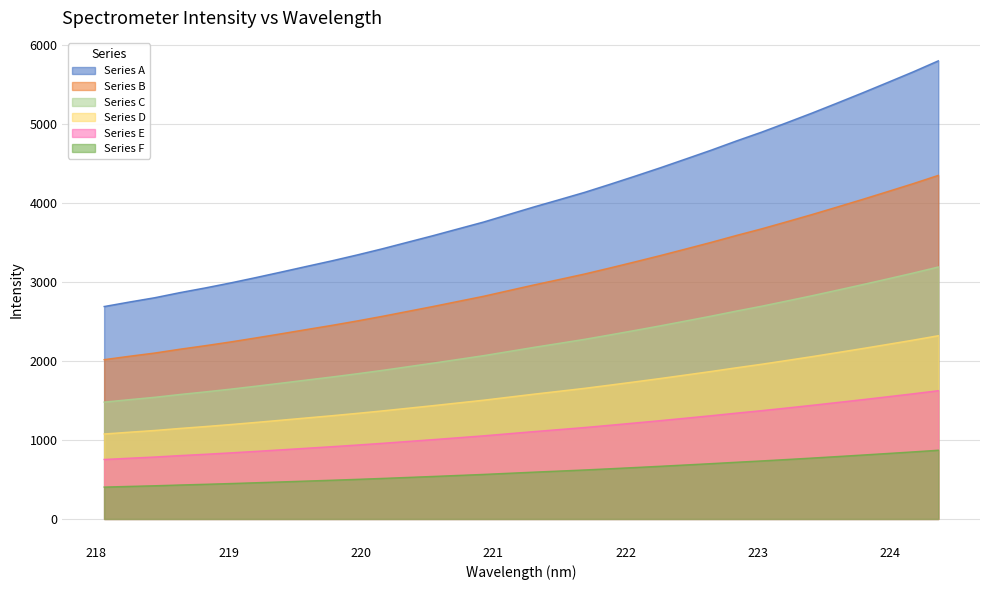

What is the label of the 22nd point from the left?

222.0721